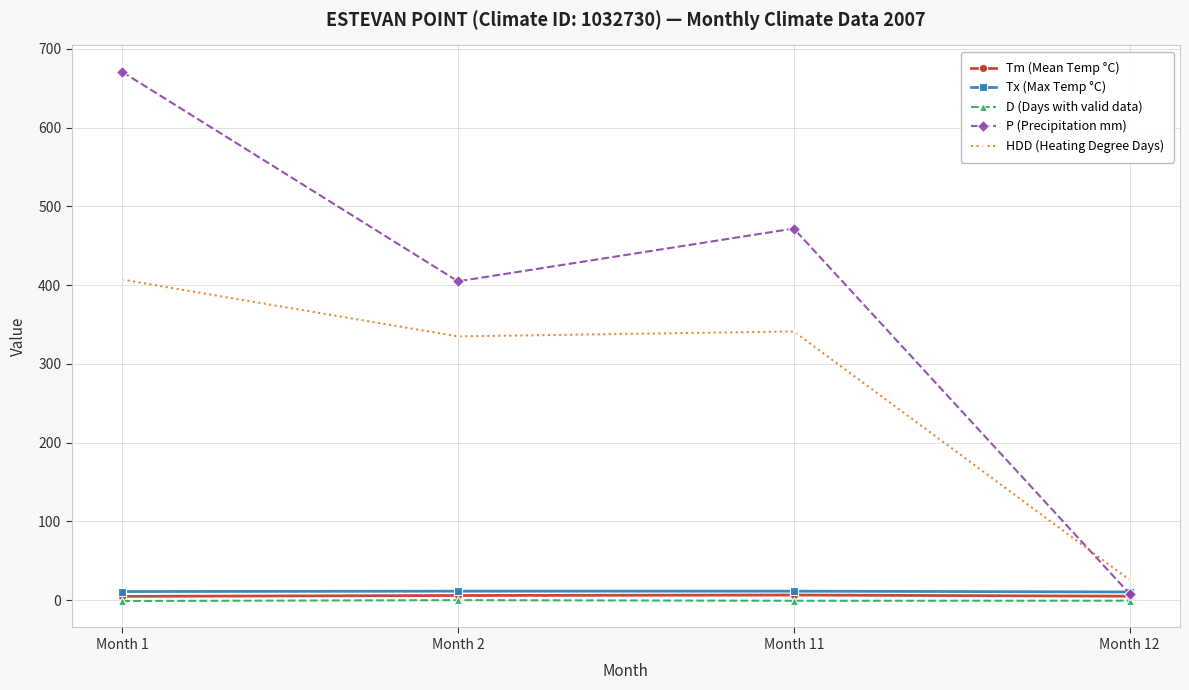

At how many categories does at least one series exceed 243?

3